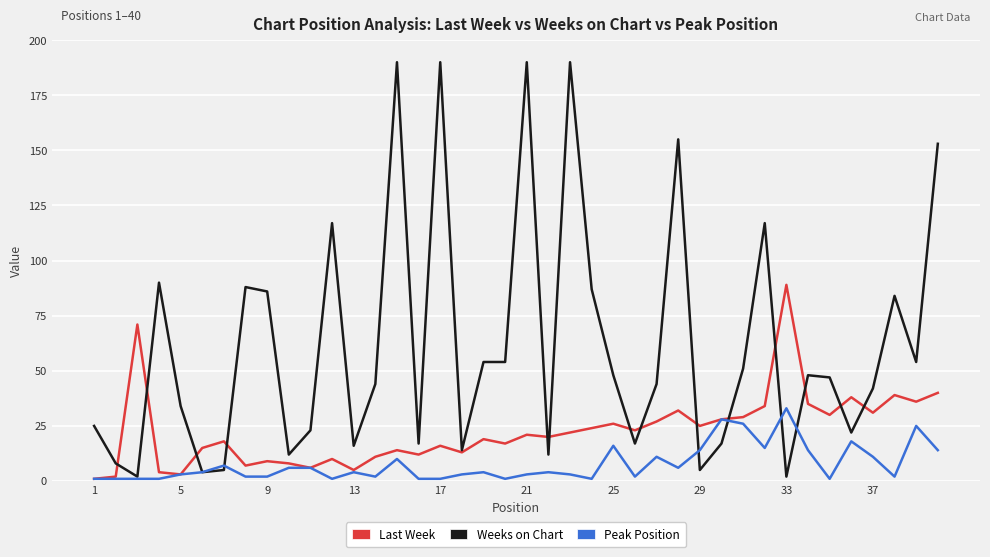

List the series in order of their peak value, highest first.

Weeks on Chart, Last Week, Peak Position